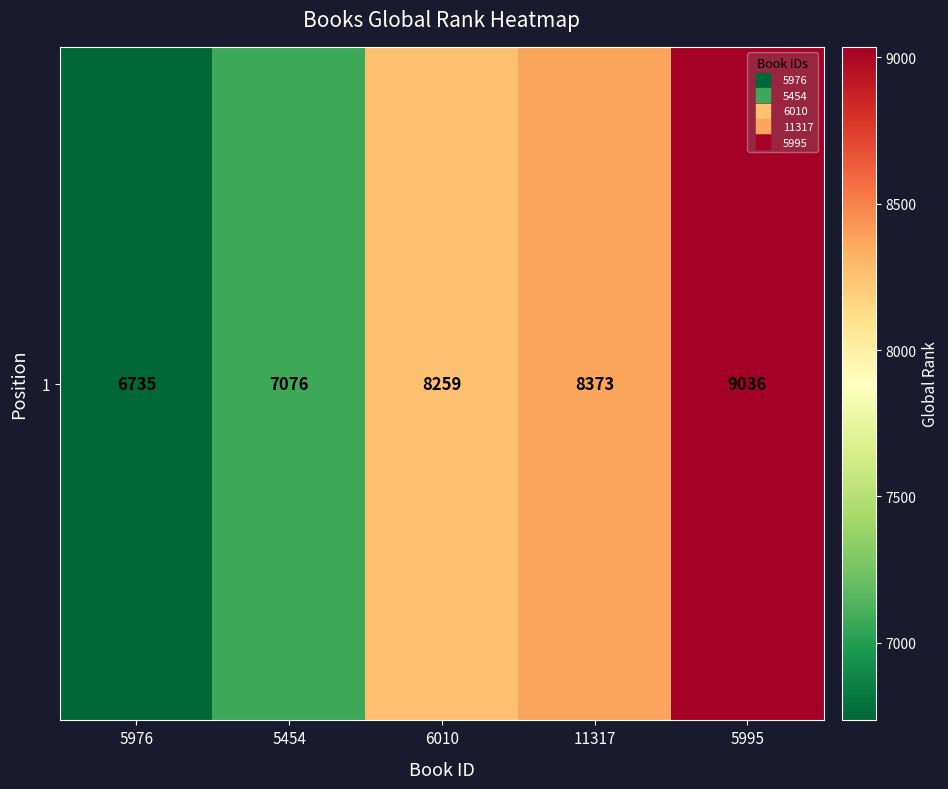

How many series are shown in this chart?

1